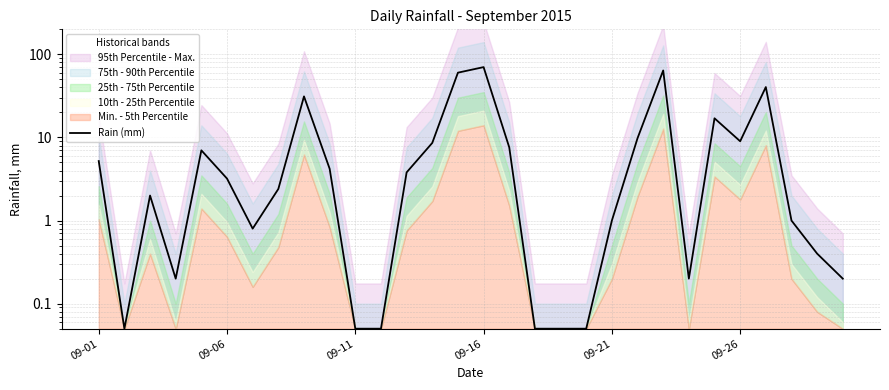

Count the number of categories in the chart.

30